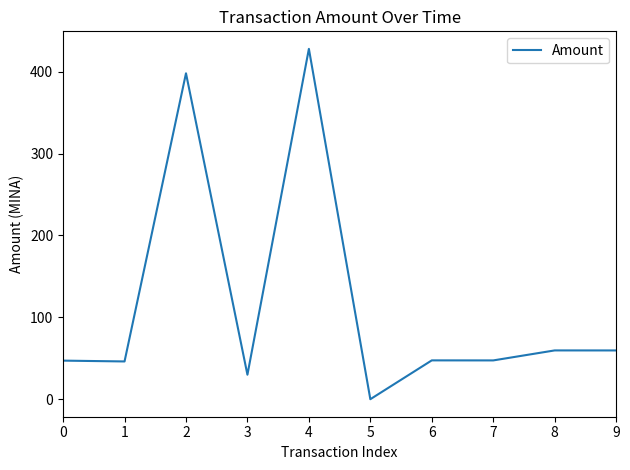

What is the change in value from 5 to 9?

+59.6